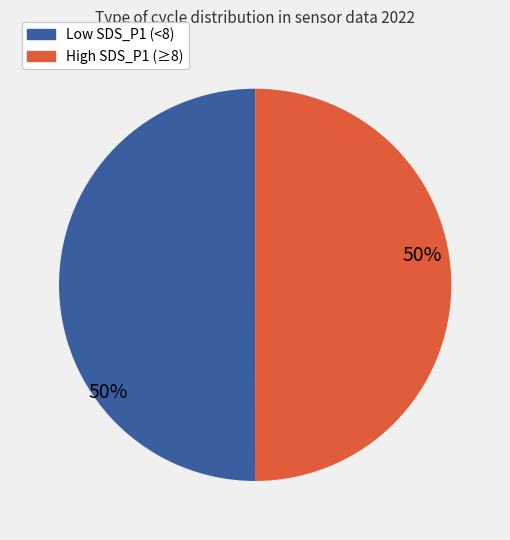

To the nearest percent, what is the average slice percentage?

50%